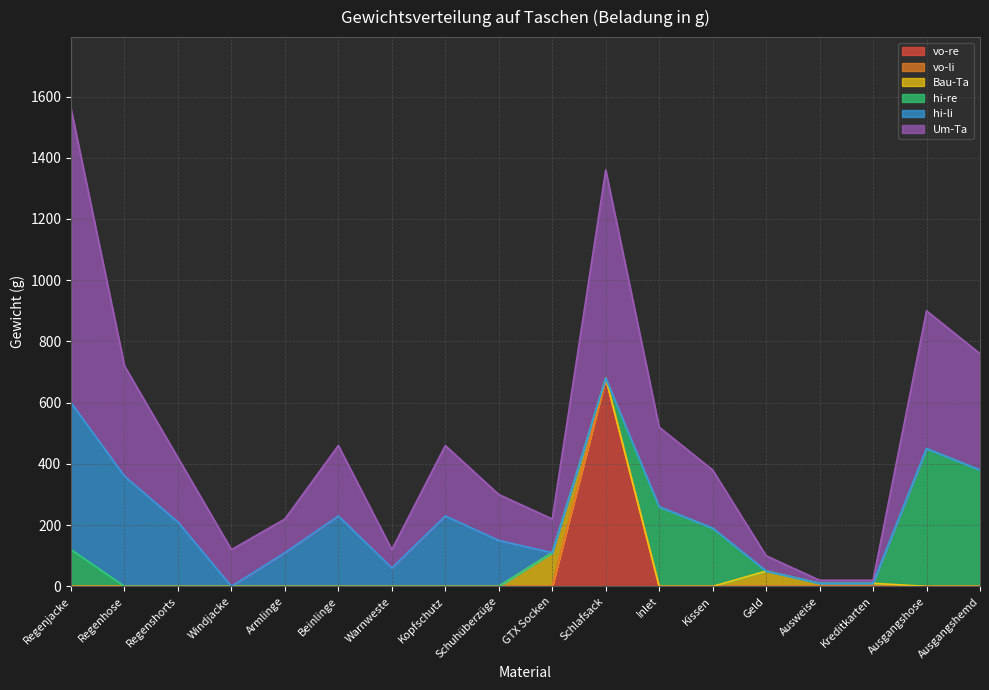

At which label does hi-li reach its minimum?

Windjacke